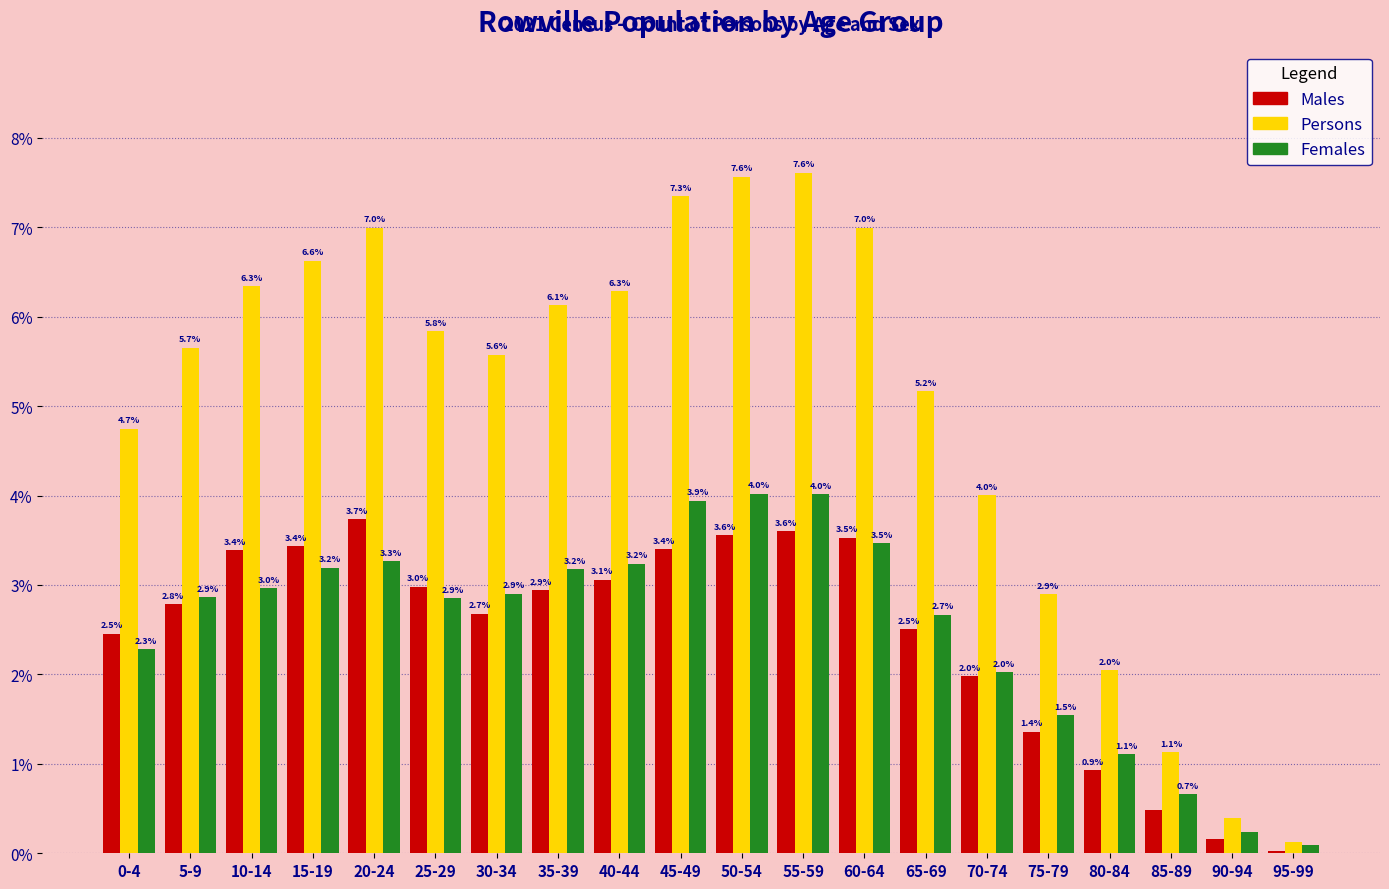

What value does the Females series have at 20-24?

3.3